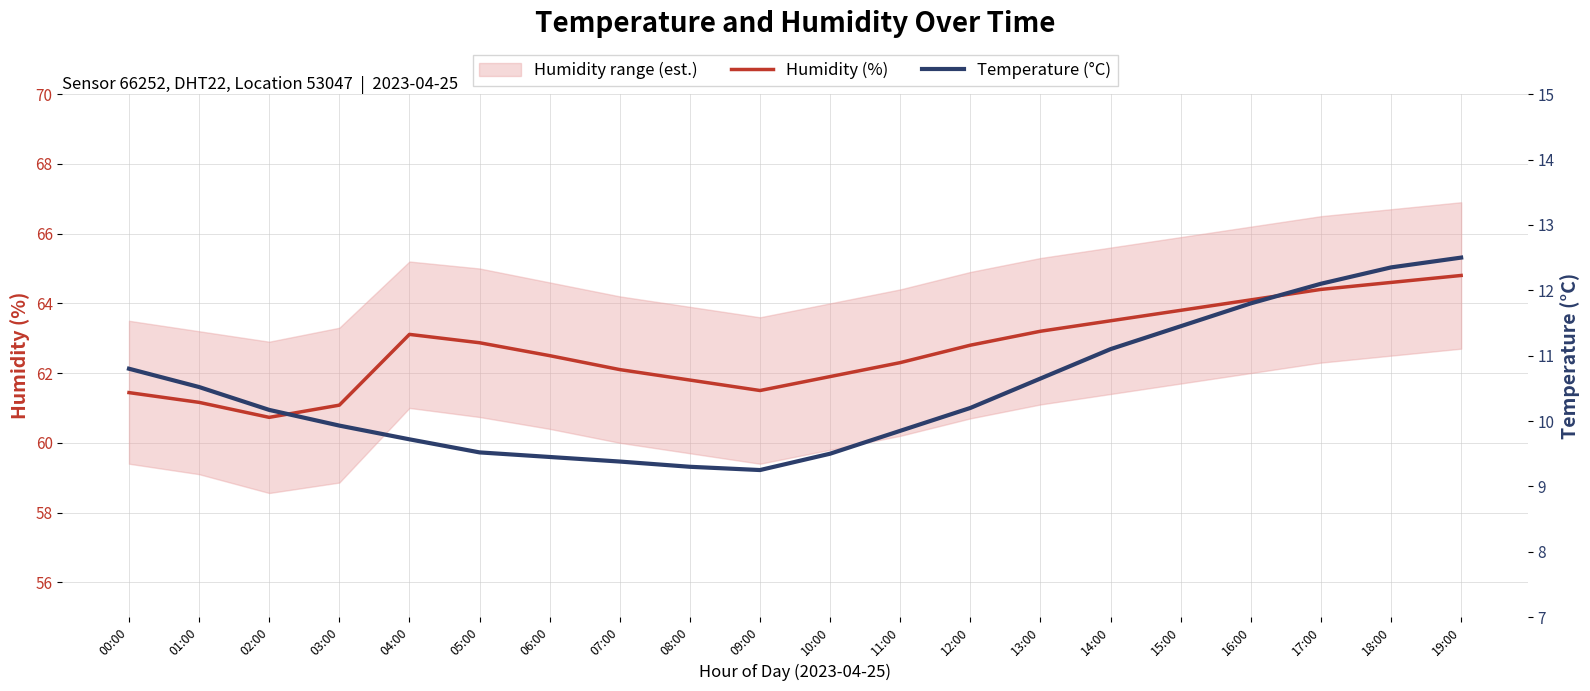

How many interior local valleys does the Temperature (°C) series have?

1